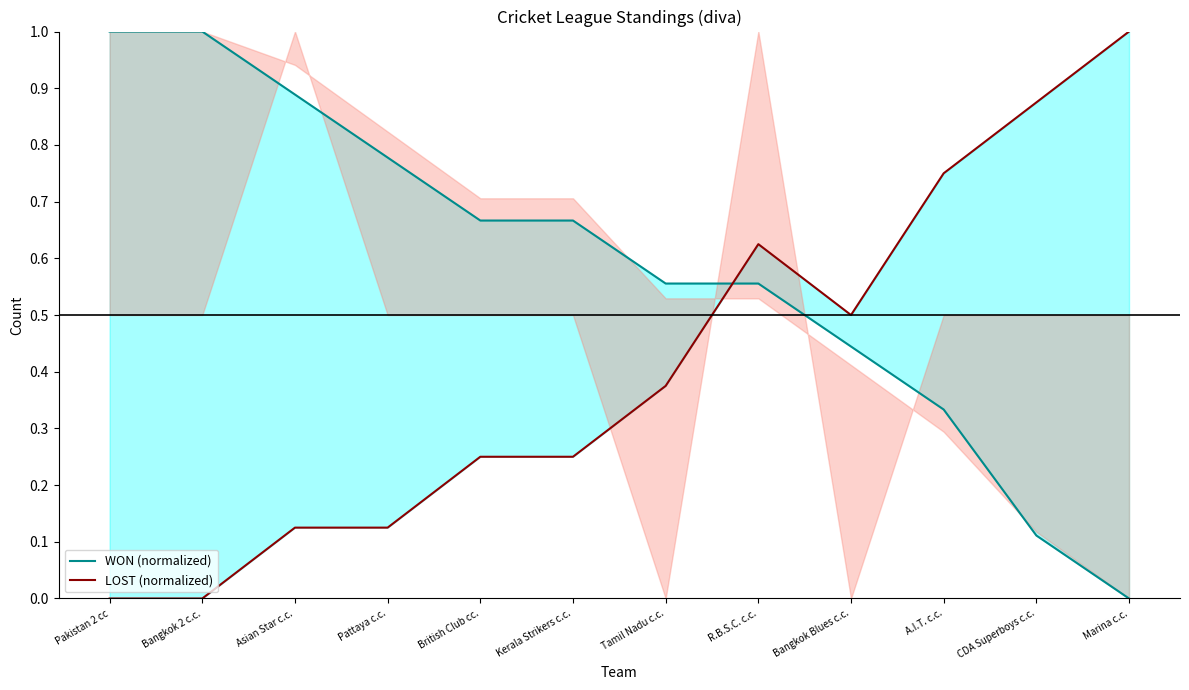

How many LOST (normalized) values are between 0 and 1?

12